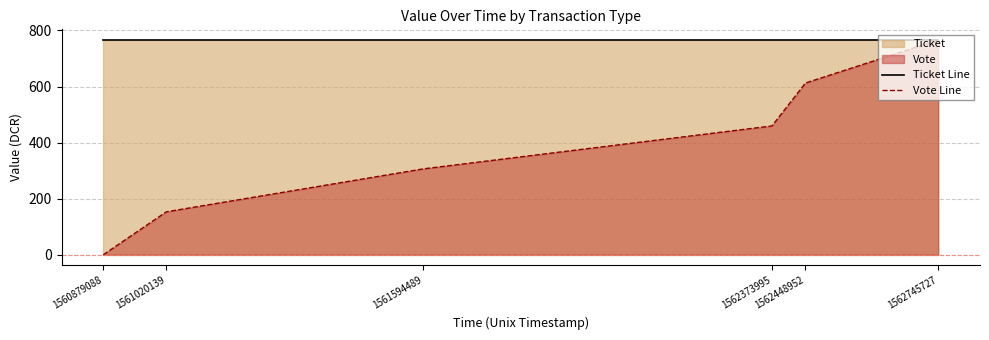

True or false: Ticket Line has a value of 765.8 at 1562373995.

True